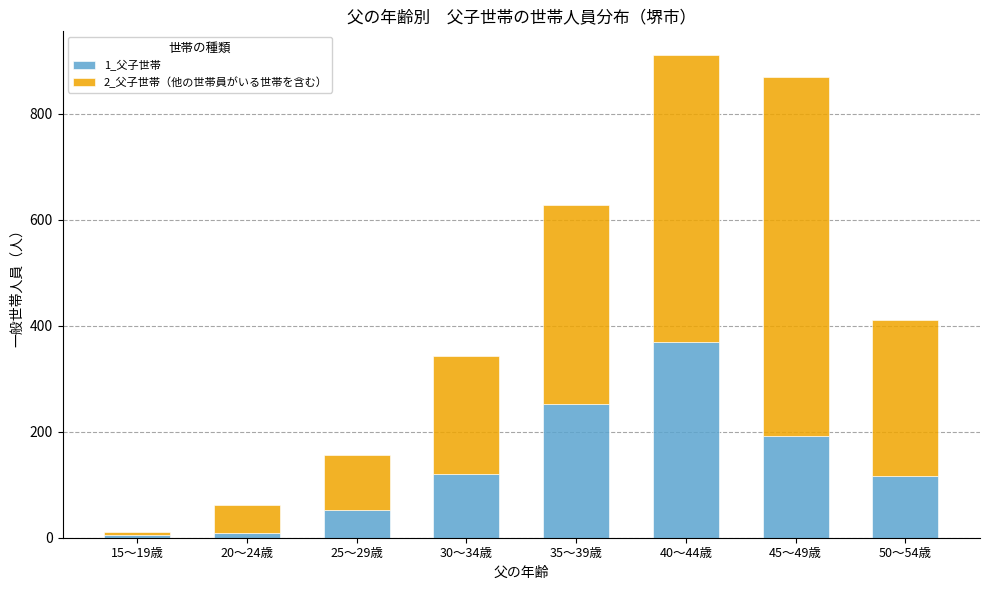

At which category is the sum across all series the highest?

40～44歳